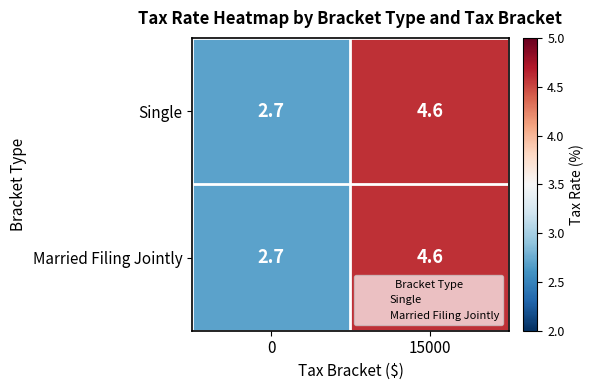

Is it true that Married Filing Jointly equals 1.5 at 0?

False